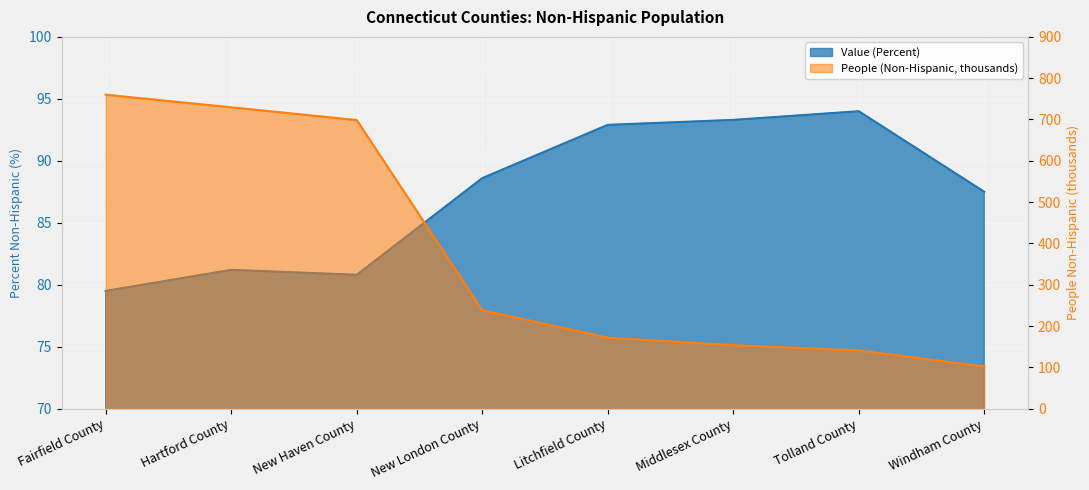

How many lines are shown in the chart?

2